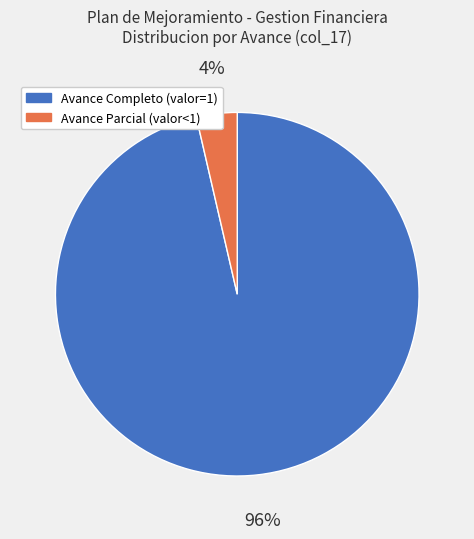

To the nearest percent, what percentage of the pie is Avance Completo (valor=1)?

96%